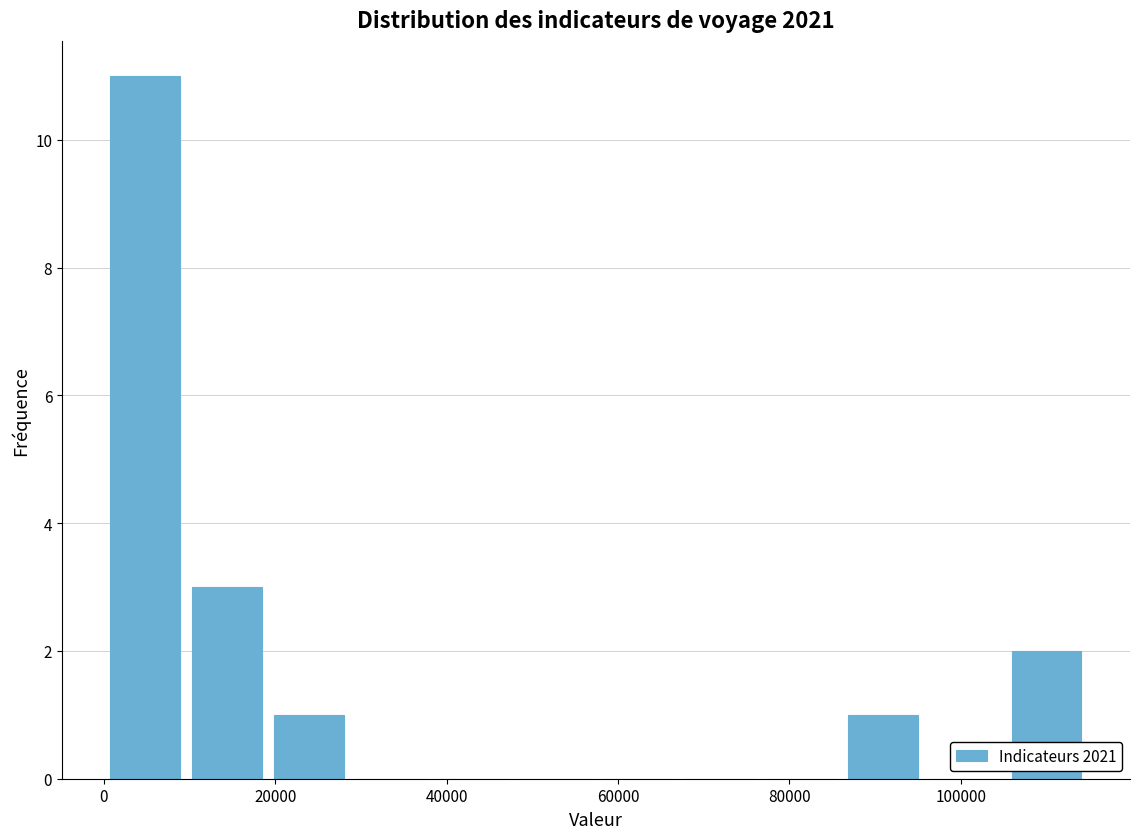

Reading left to right, list every bar in this chart as the range it spans on the x-axis followed by its height. Neither the bar edges nor the heights are printed on the chart, so give them approximately, as read against the axes.

0 to 10000: 11
10000 to 20000: 3
20000 to 28000: 1
28000 to 38000: 0
38000 to 48000: 0
48000 to 58000: 0
58000 to 66000: 0
66000 to 76000: 0
76000 to 86000: 0
86000 to 96000: 1
96000 to 106000: 0
106000 to 114000: 2